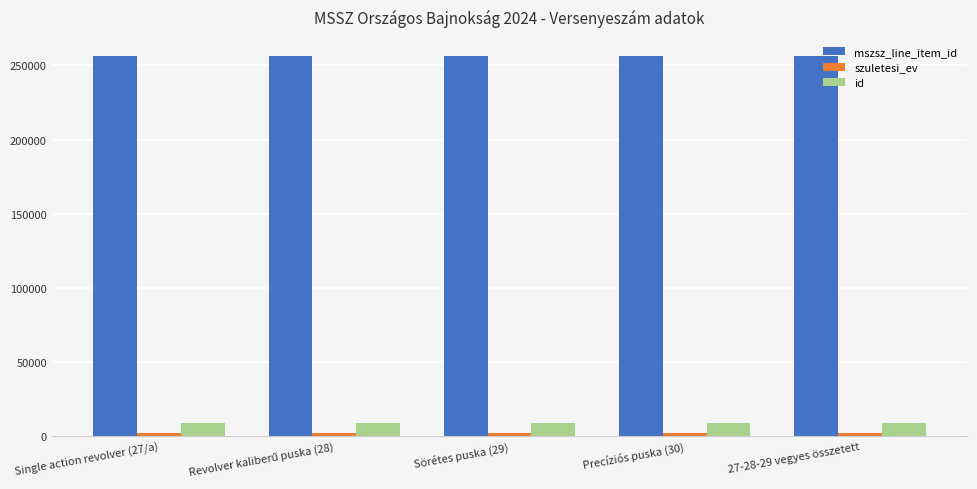

What position from the left is Precíziós puska (30)?

4